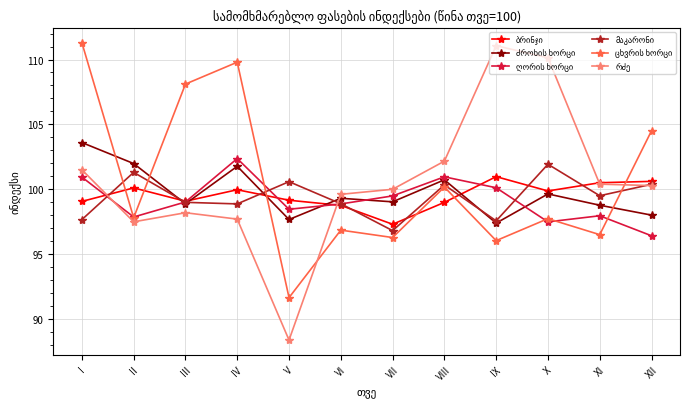

What is the spread (max minus min) of values at I?

13.6